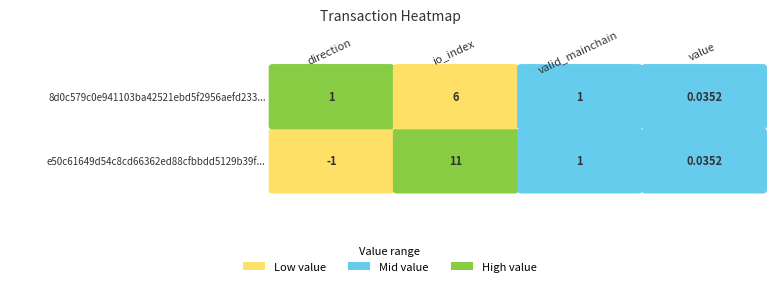

At how many categories does at least one series exceed 6?

1